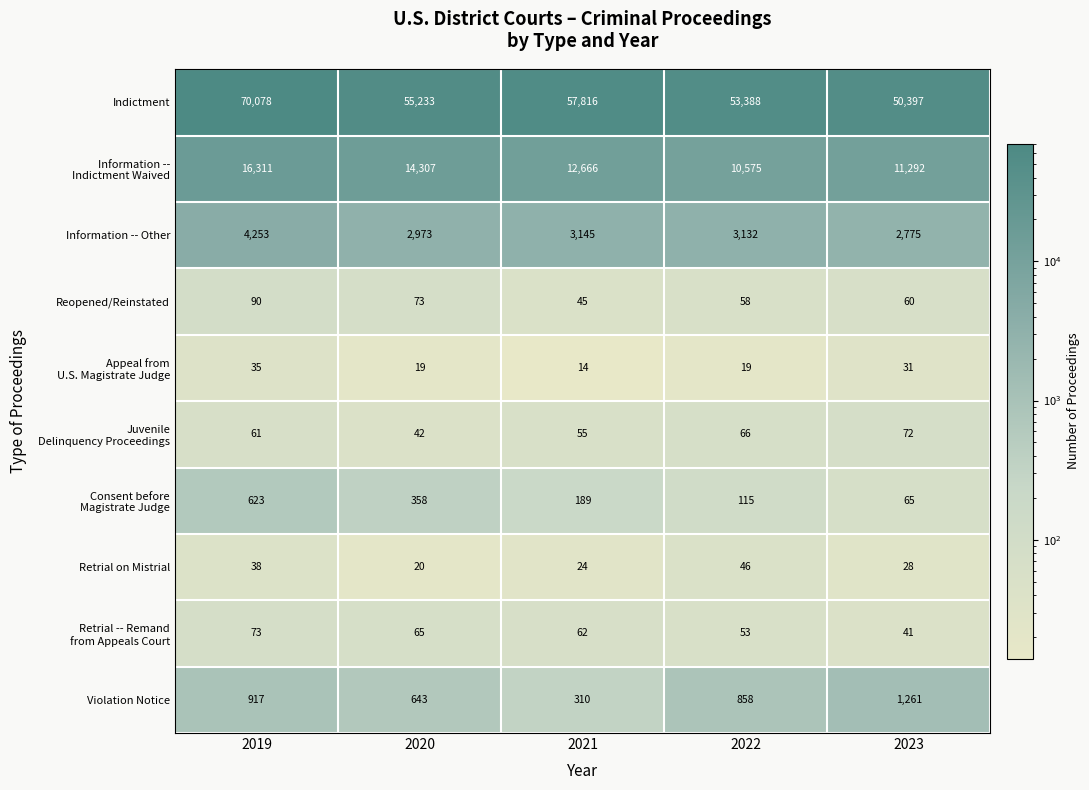

What is the minimum value shown in the chart?

14